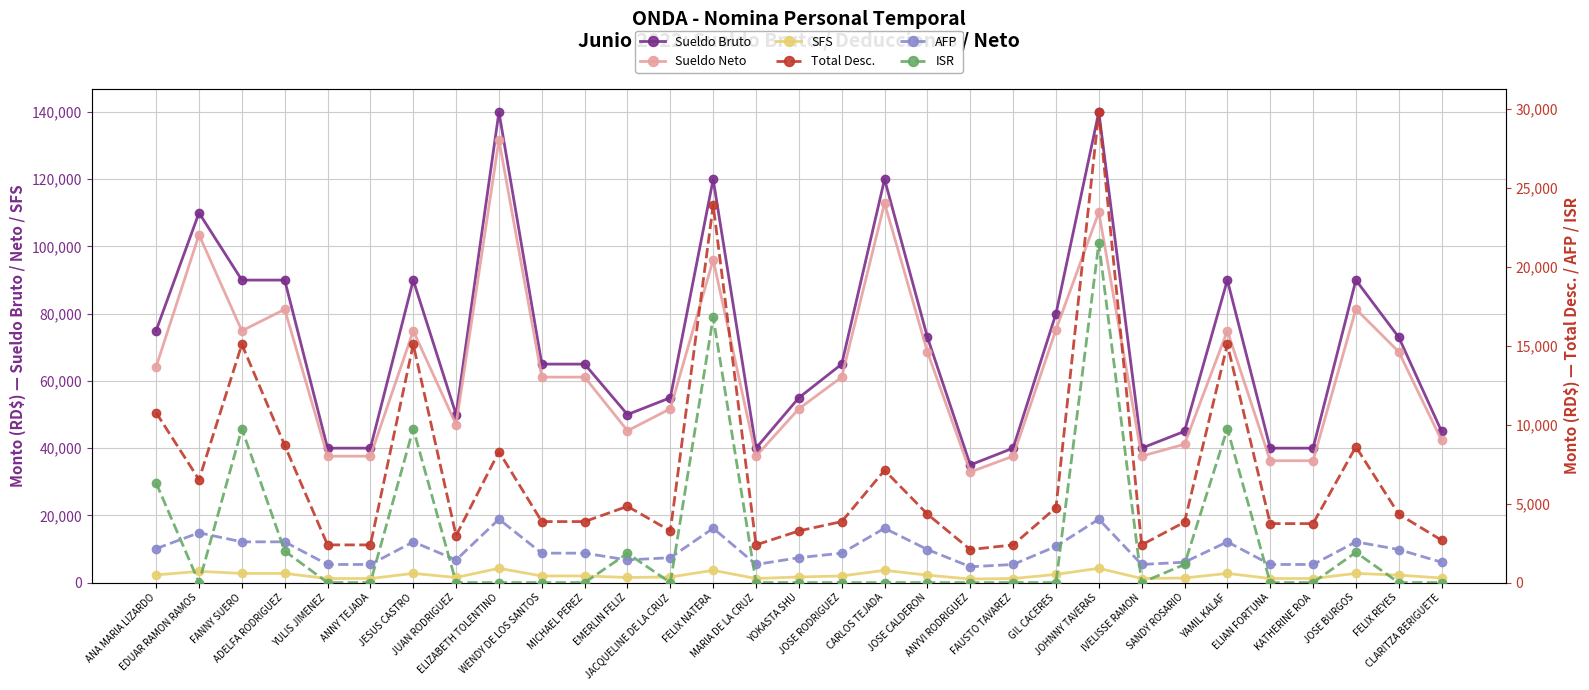

The value of Sueldo Neto at ELIAN FORTUNA is 36260.9. True or false?

True